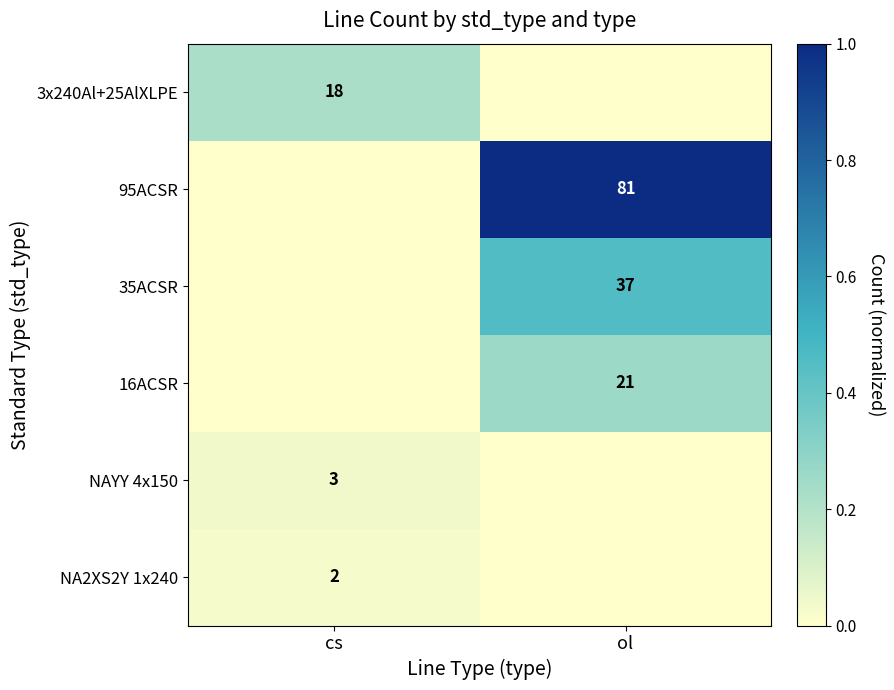

The 3x240Al+25AlXLPE series shows 18 at cs. True or false?

True